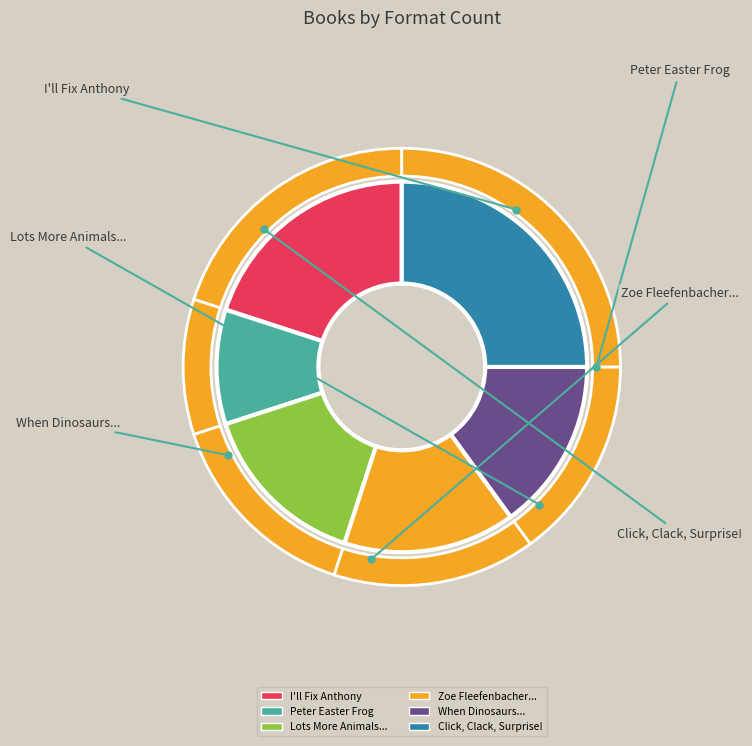

Which category has the biggest portion of the pie?

Click, Clack, Surprise!